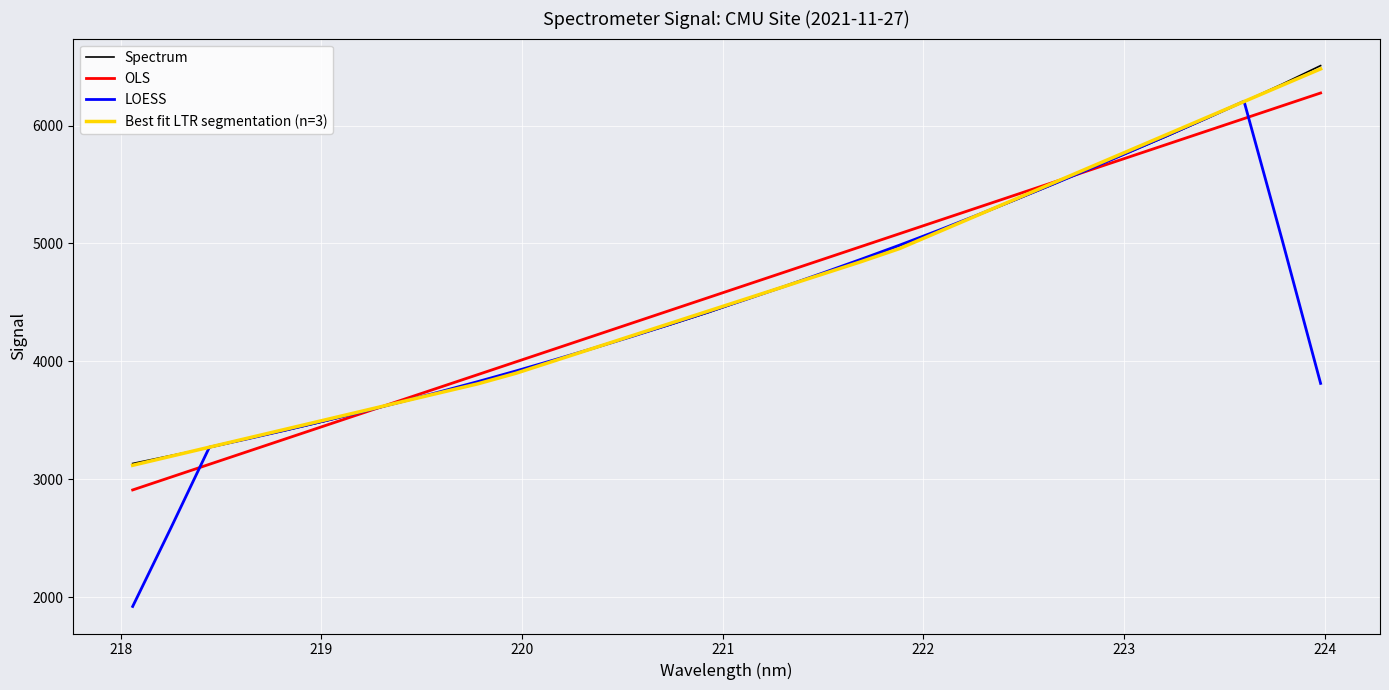

What is the maximum value shown in the chart?

6508.5